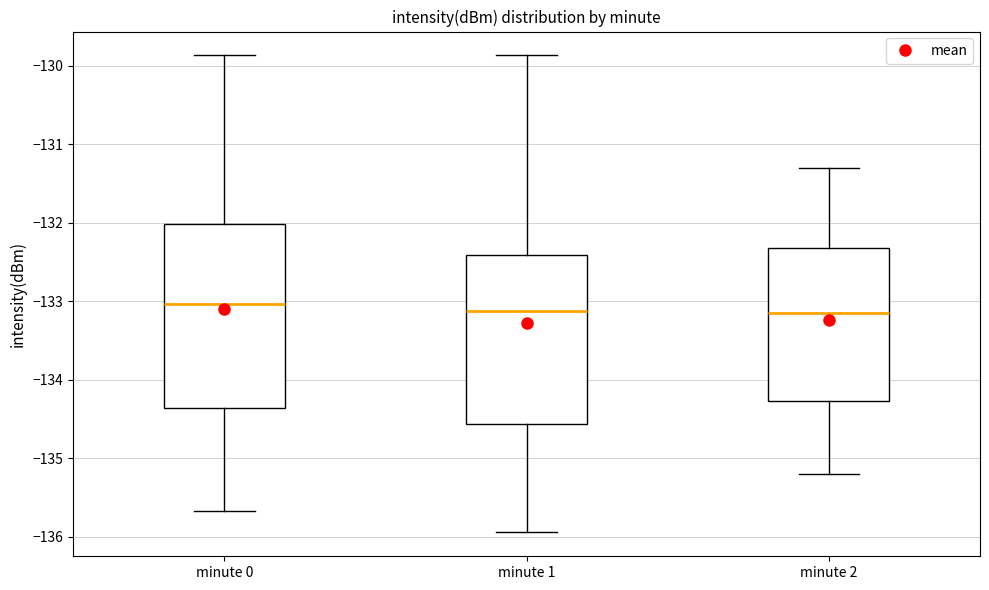

Reading left to right, transcribe this box plot: for each box, give where its median line is, the range the box spans, and where its two whiskers end, as read against the y-axis. The values are not printed on the chart, so give them approximately, as read against the axis.

minute 0: median -133.0, box -134.4 to -132.0, whiskers -135.7 to -129.9
minute 1: median -133.1, box -134.6 to -132.4, whiskers -135.9 to -129.9
minute 2: median -133.1, box -134.3 to -132.3, whiskers -135.2 to -131.3